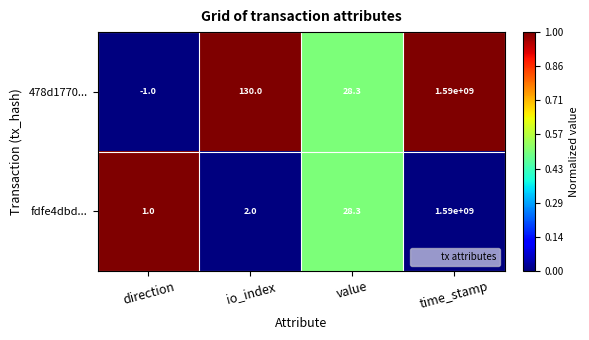

At how many categories does at least one series exceed 0?

4